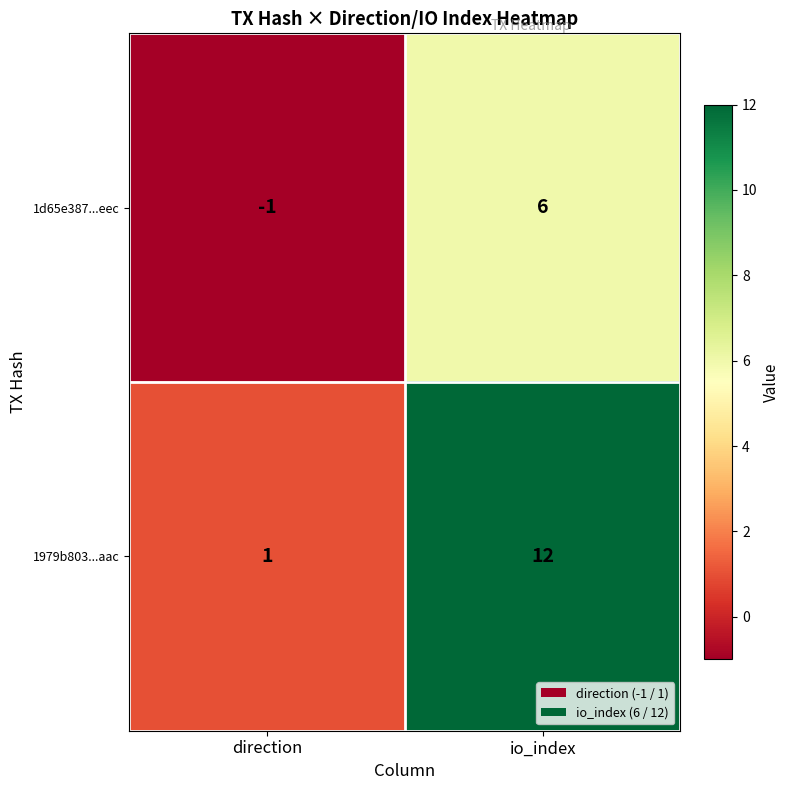

Reading right to left, transcribe all the data shown in this chart.

1d65e387...eec: 6	-1
1979b803...aac: 12	1